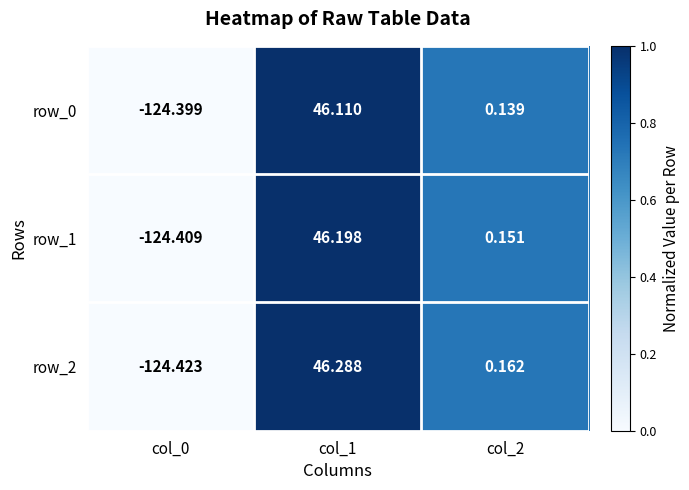

Is the value of row_2 at col_1 greater than the value of row_0 at col_0?

Yes